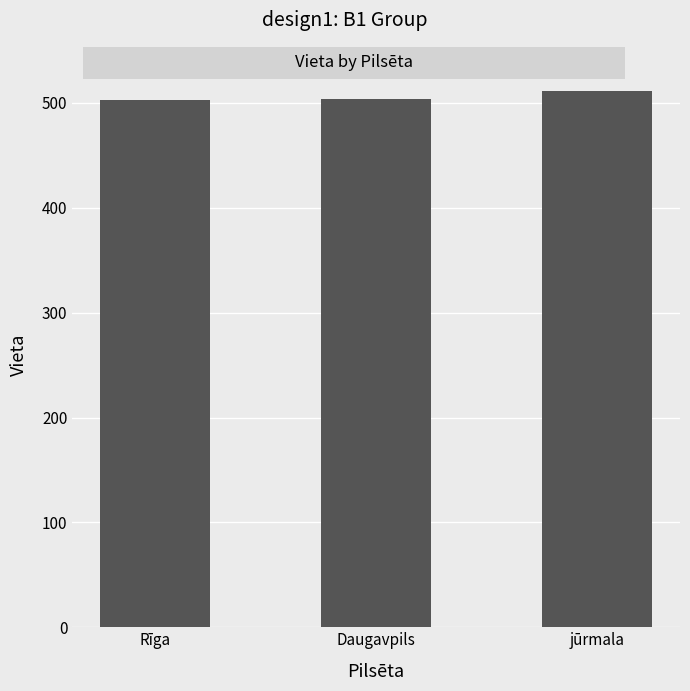

What is the sum of all values?

1518